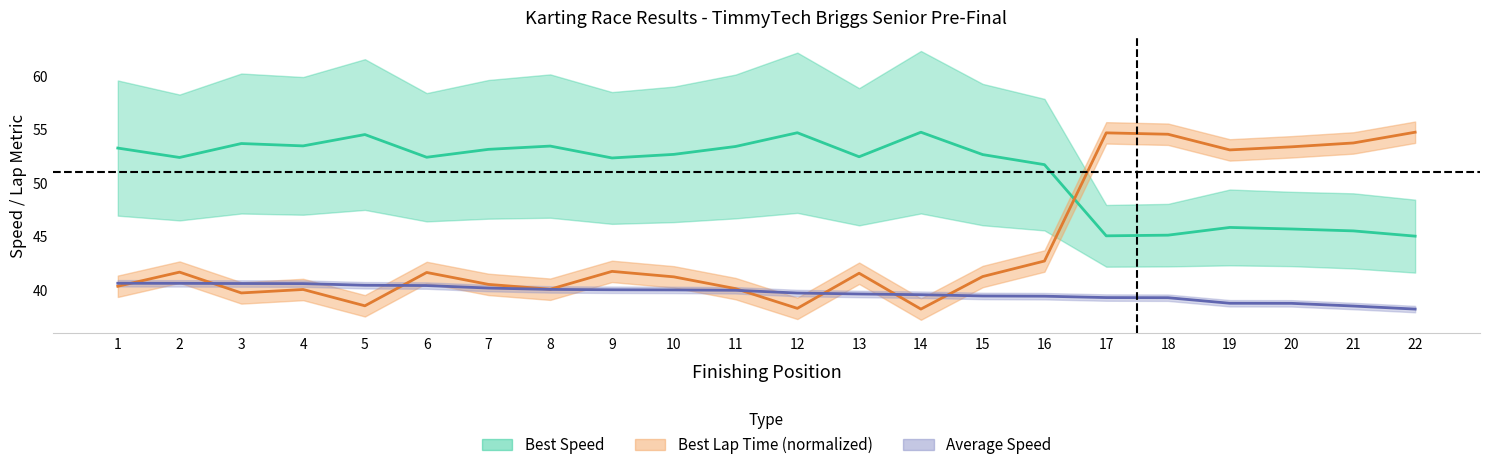

Is this an area chart (filled region under the line)?

No